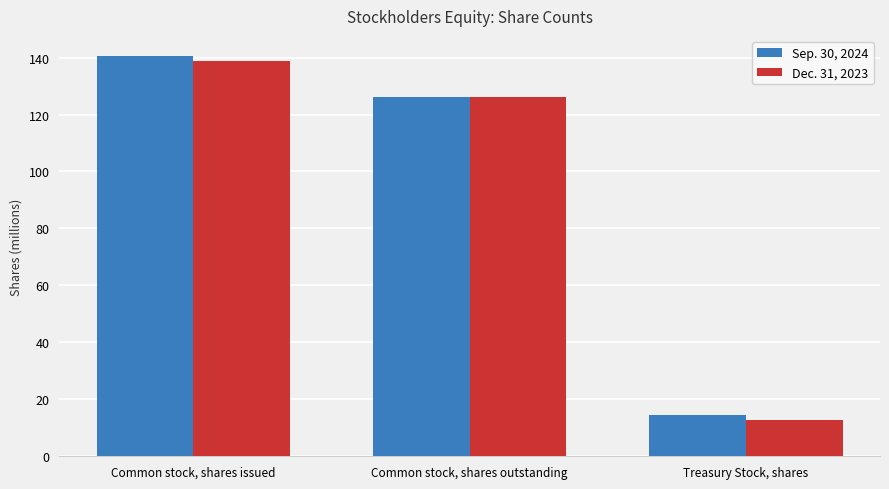

Reading right to left, extract all data points from this chart.

Sep. 30, 2024: Treasury Stock, shares=14.5	Common stock, shares outstanding=126.1	Common stock, shares issued=140.6
Dec. 31, 2023: Treasury Stock, shares=12.9	Common stock, shares outstanding=126.1	Common stock, shares issued=139.0